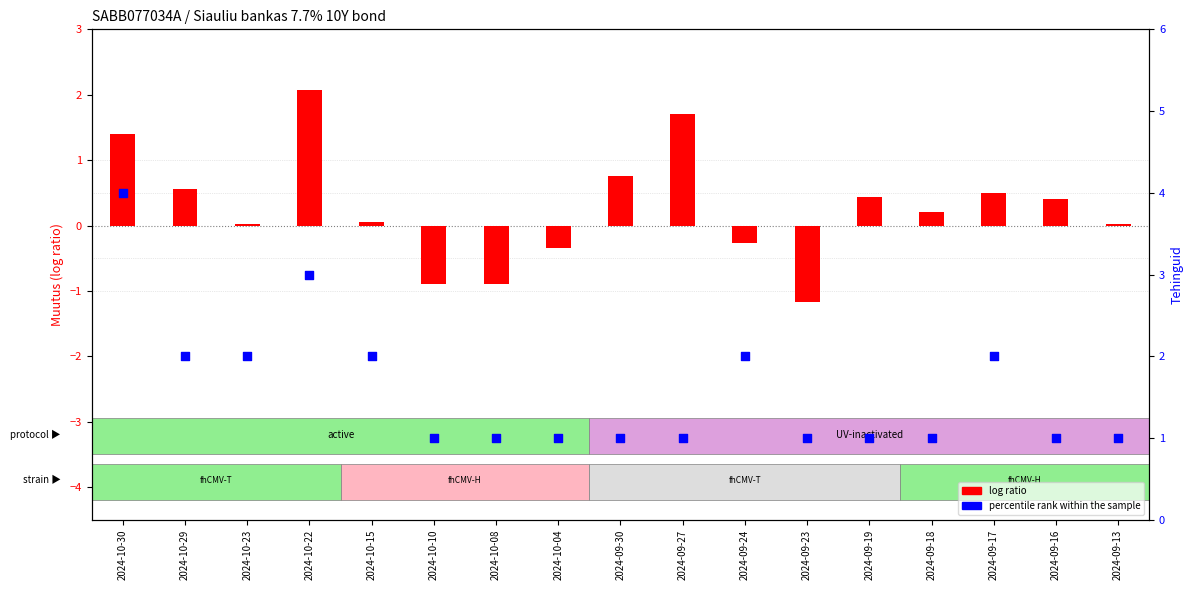

Which series contains the lowest Y value?

log ratio